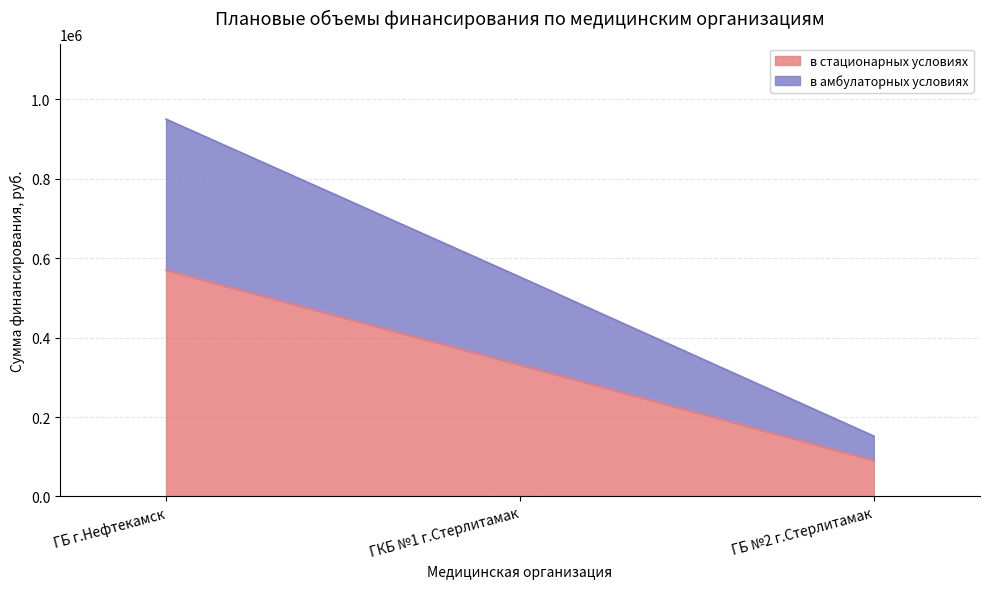

What are all the series names shown in the legend?

в стационарных условиях, в амбулаторных условиях